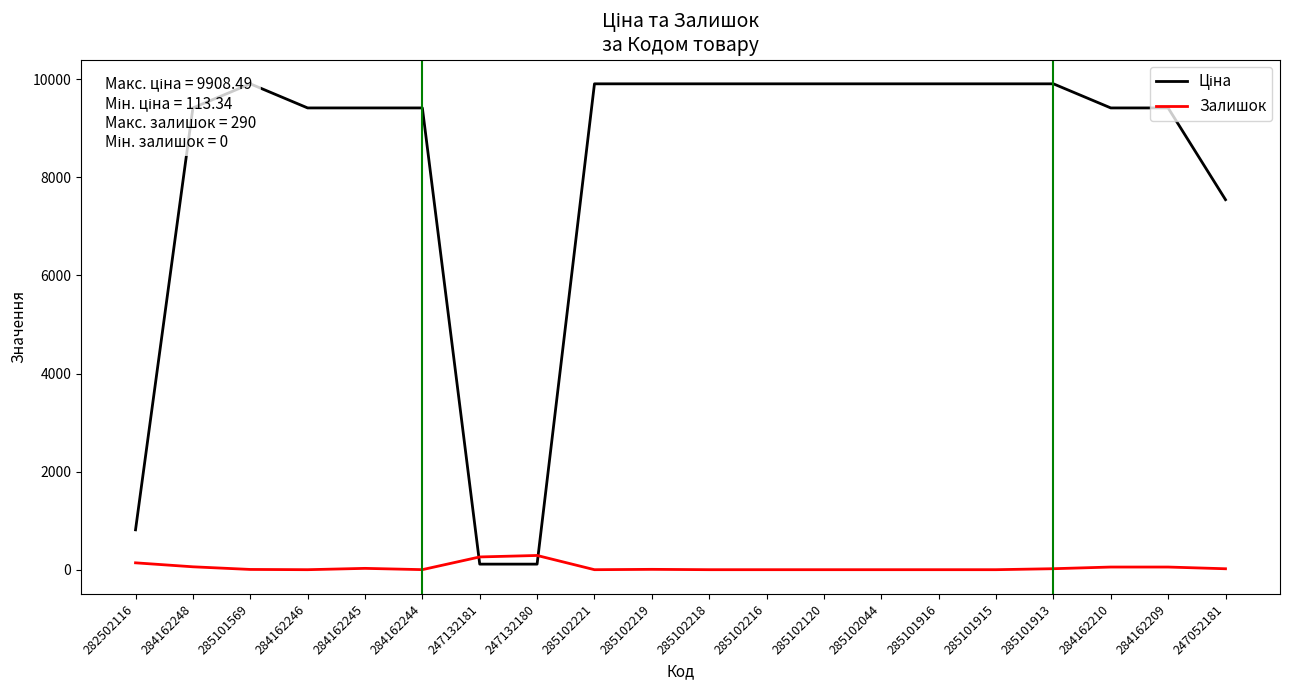

Is it true that Залишок equals 47.6 at 284162245?

False